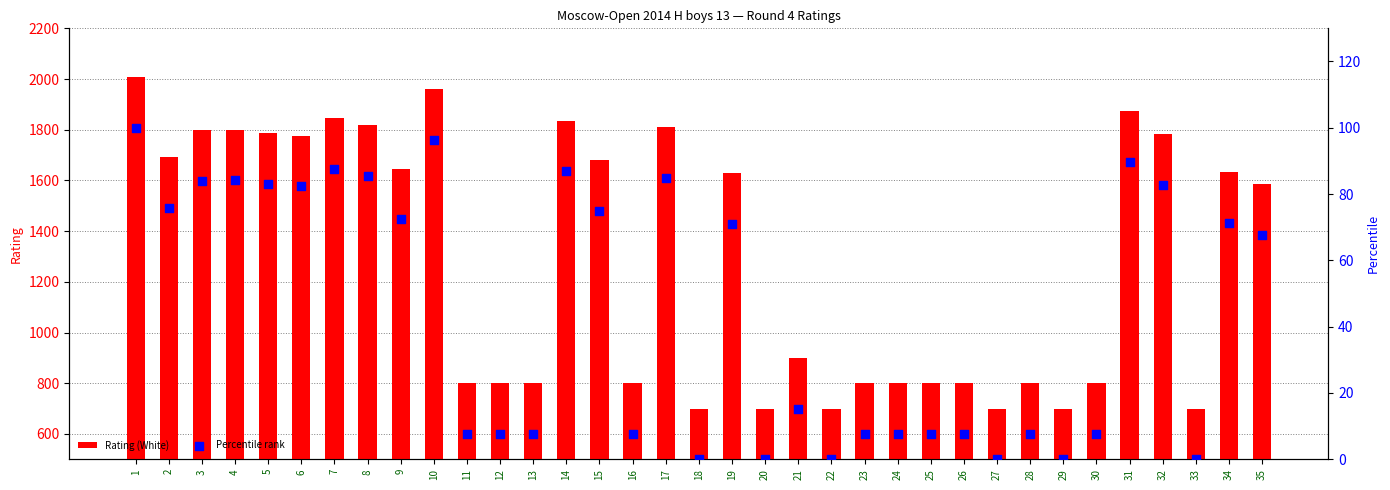

Which series reaches the maximum Y coordinate?

Rating (White)